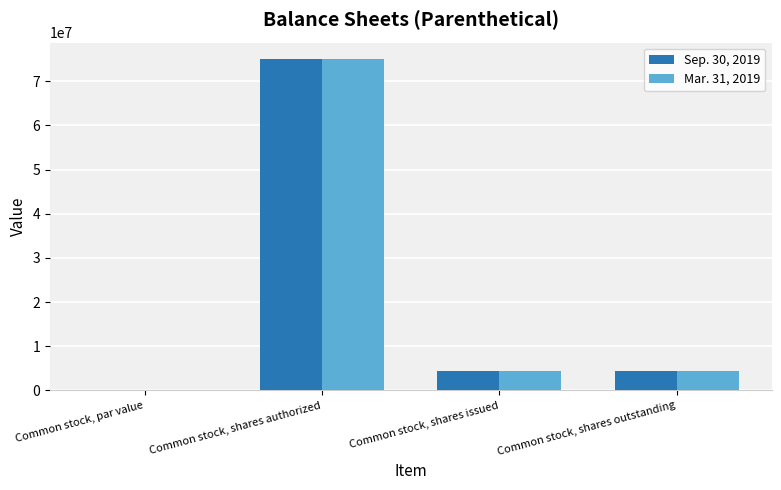

Which category has the highest value across all series?

Common stock, shares authorized